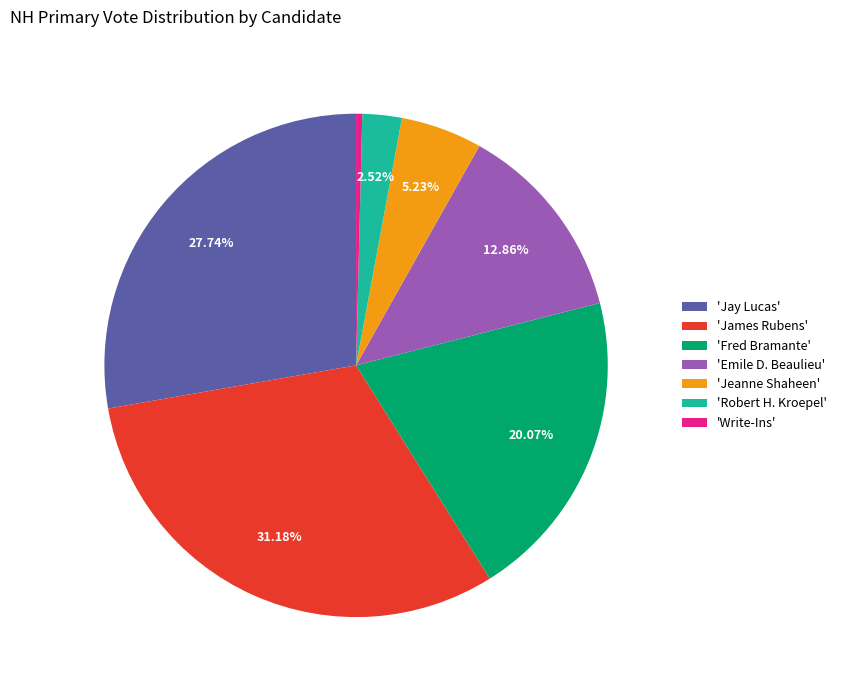

Rank the categories by value from lowest to highest.

'Write-Ins', 'Robert H. Kroepel', 'Jeanne Shaheen', 'Emile D. Beaulieu', 'Fred Bramante', 'Jay Lucas', 'James Rubens'